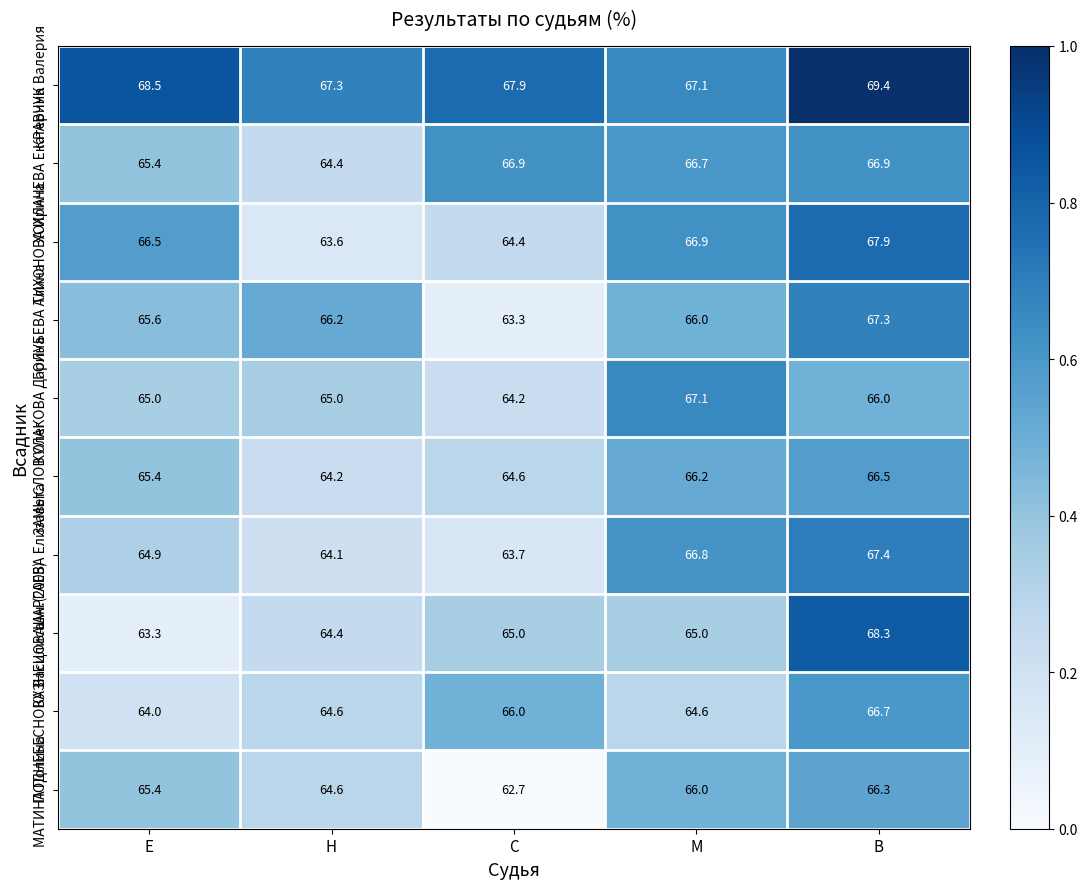

At how many categories does at least one series exceed 66?

5